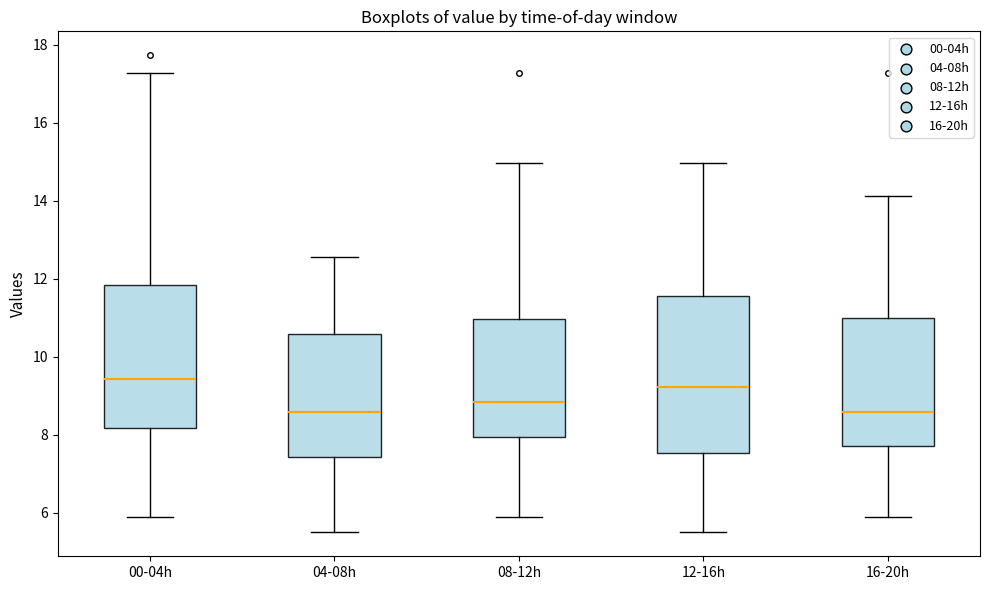

Where is the upper edge of the box for 12-16h on the y-axis? The values are not printed on the chart, so give them approximately, as read against the axis.

11.6